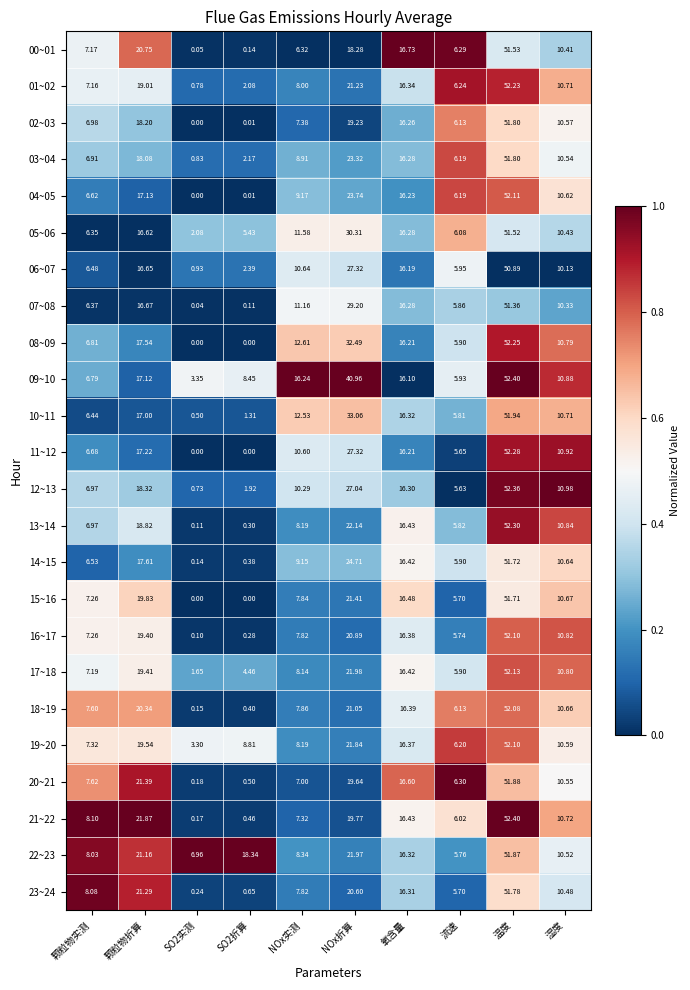

Is the value of 09~10 at SO2折算 greater than the value of 13~14 at NOx实测?

Yes